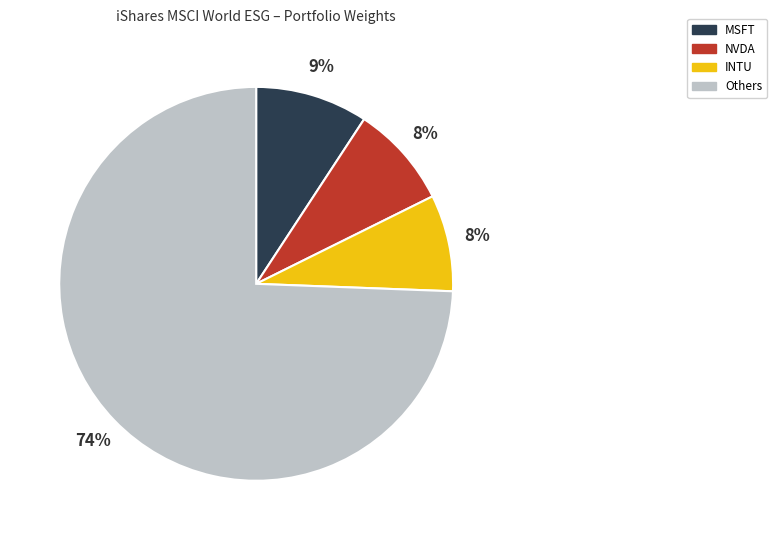

Count the number of slices in the pie.

4